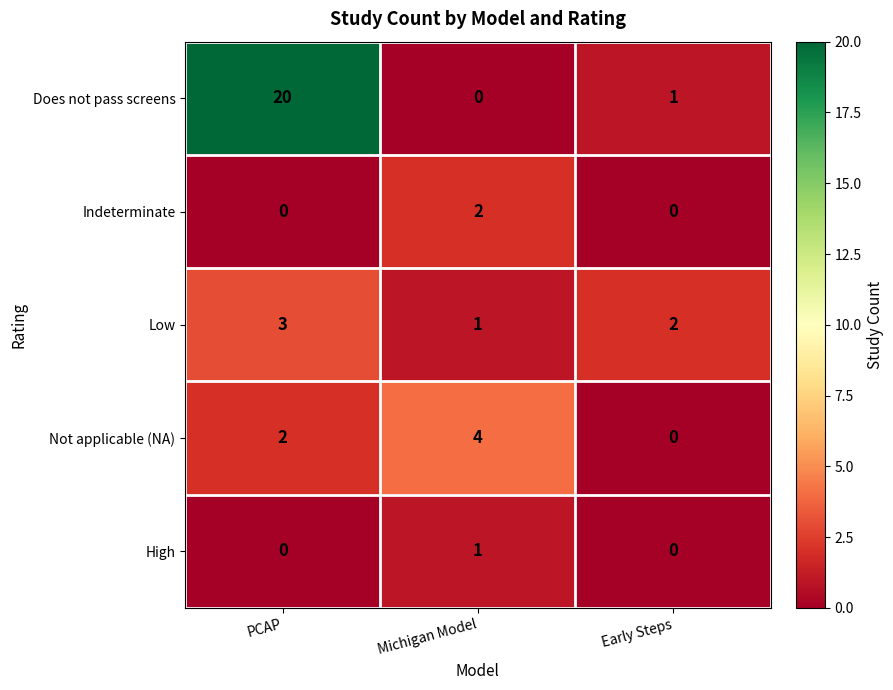

Rank the categories by Low value from highest to lowest.

PCAP, Early Steps, Michigan Model